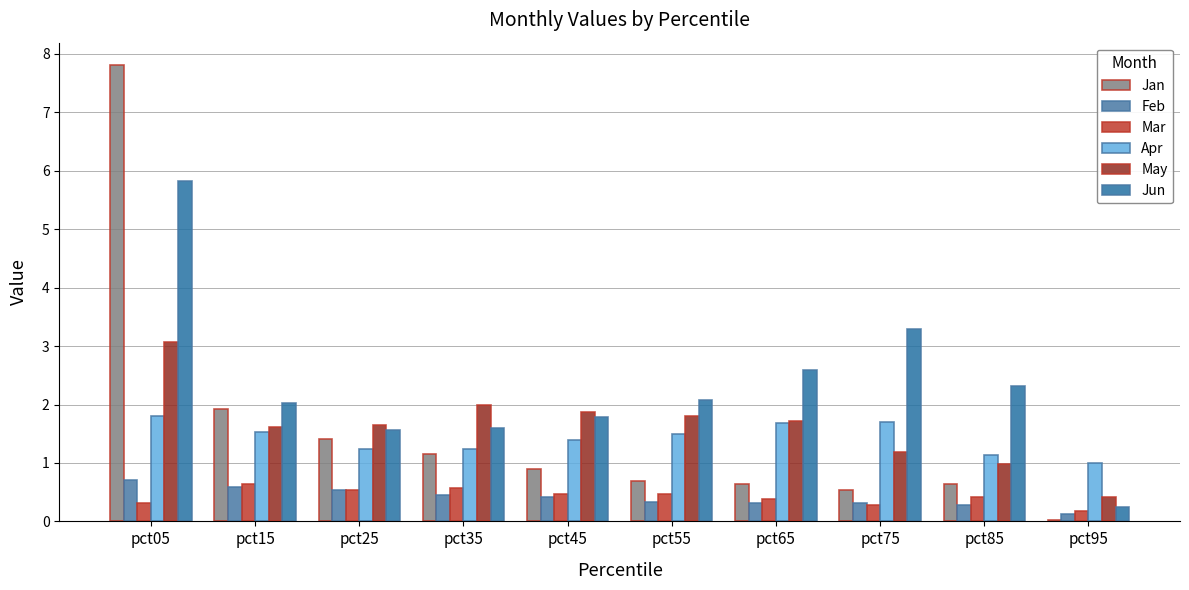

Are the bars grouped side by side (vs. stacked)?

Yes